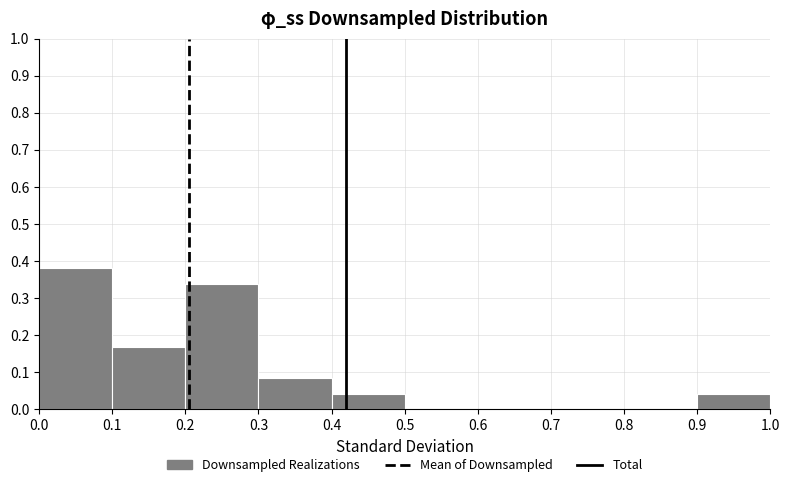

Reading left to right, list every bar in this chart as the range it spans on the x-axis followed by its height. The values are not printed on the chart, so give them approximately, as read against the axis.

0.0 to 0.1: 0.38
0.1 to 0.2: 0.17
0.2 to 0.3: 0.34
0.3 to 0.4: 0.08
0.4 to 0.5: 0.04
0.5 to 0.6: 0
0.6 to 0.7: 0
0.7 to 0.8: 0
0.8 to 0.9: 0
0.9 to 1.0: 0.04